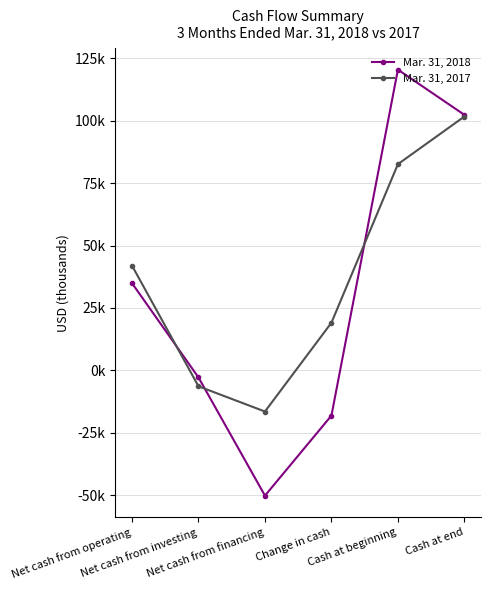

What is the approximate value of Mar. 31, 2017 at Cash at end?

101664